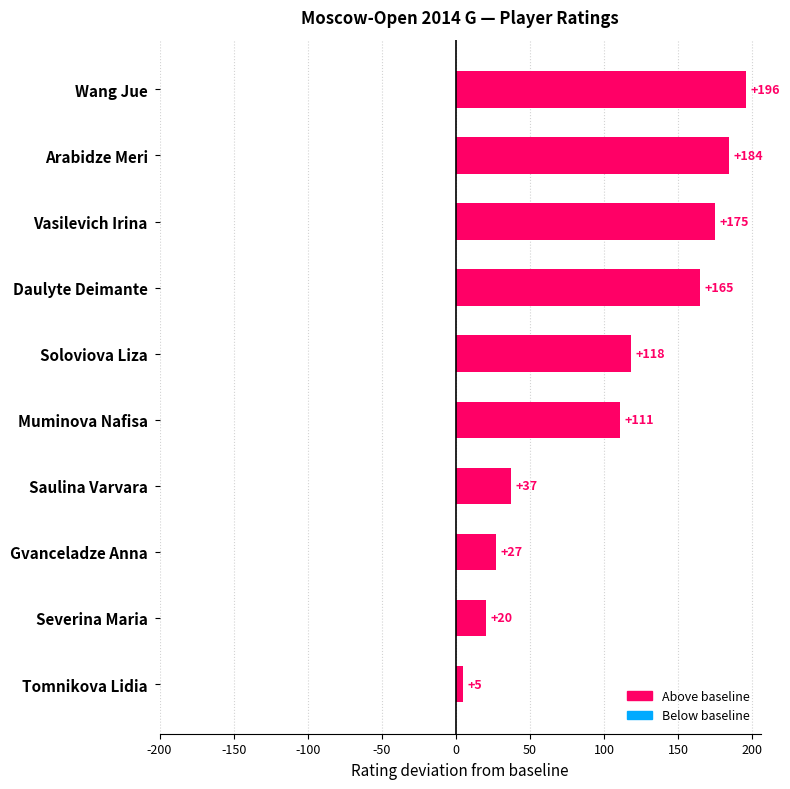

What is the difference between the maximum and minimum values?

191